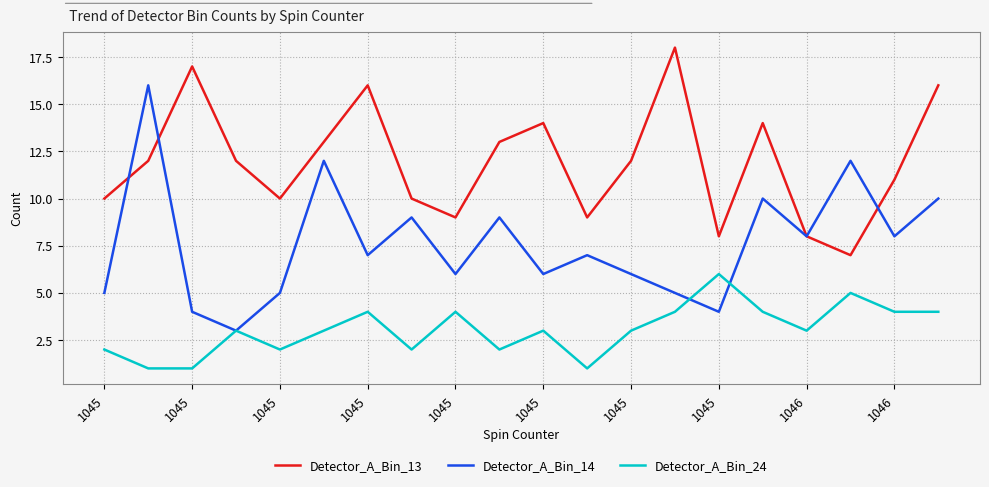

Rank the series by their maximum value, from lowest to highest.

Detector_A_Bin_24, Detector_A_Bin_14, Detector_A_Bin_13